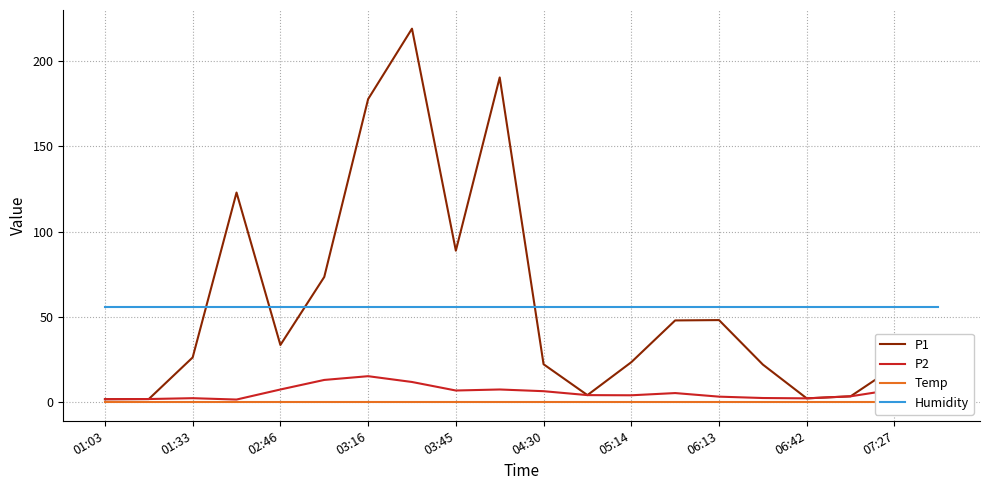

True or false: P2 and Temp intersect in this chart.

False